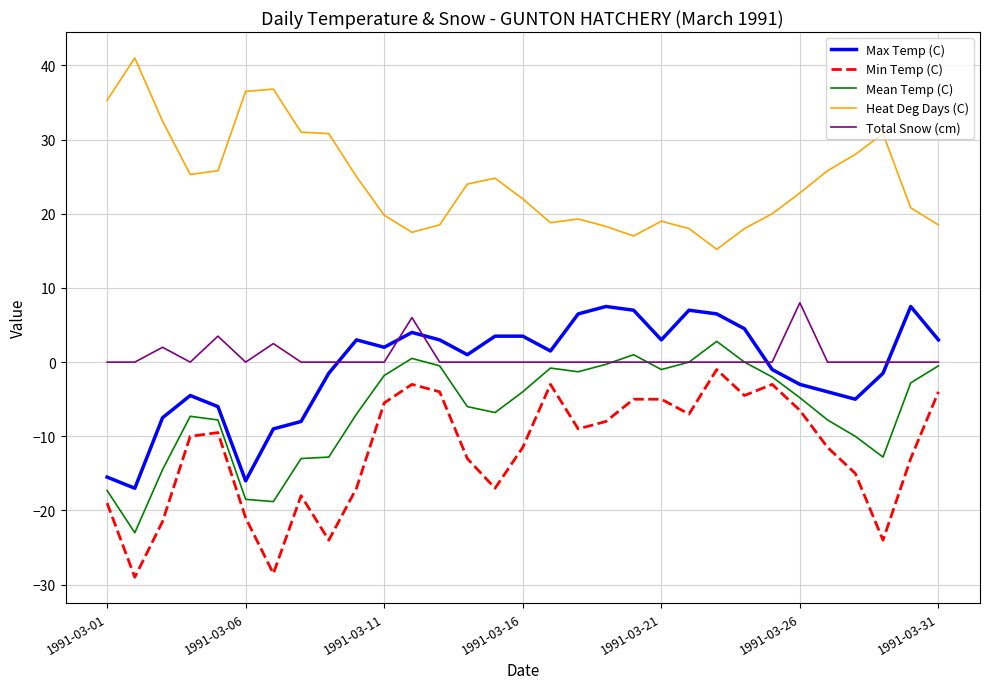

True or false: Min Temp (C) and Heat Deg Days (C) cross at least once.

False